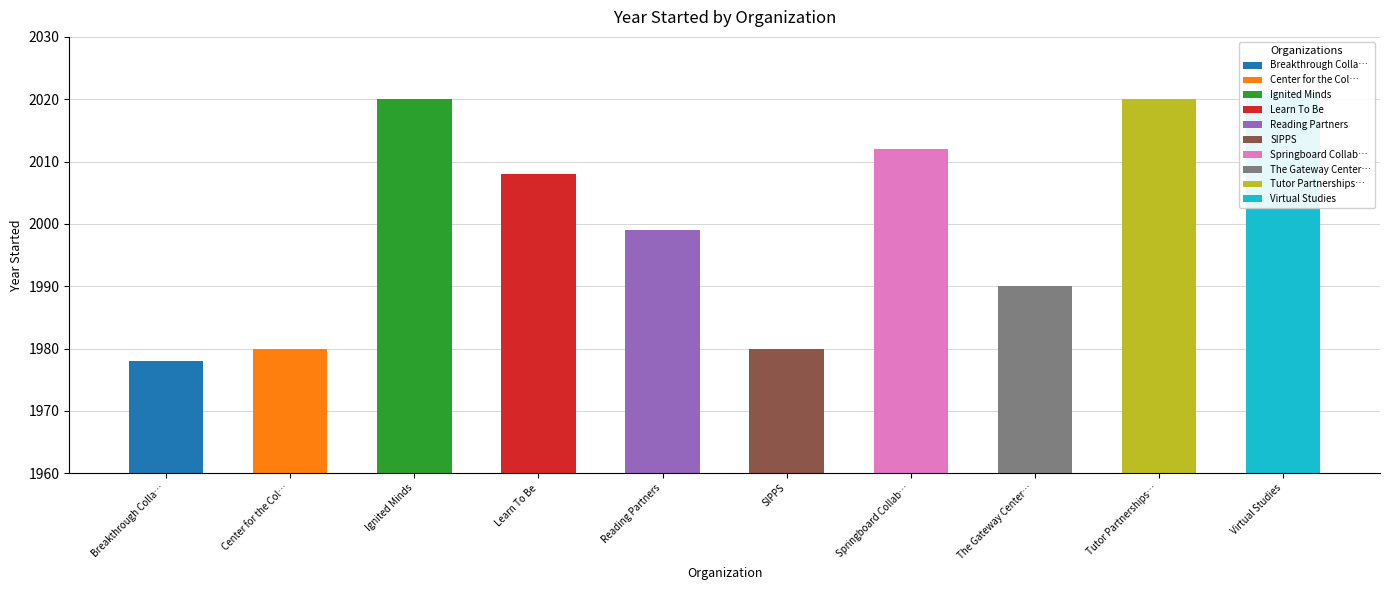

What is the change in value from SIPPS to The Gateway Center for Education?

+10